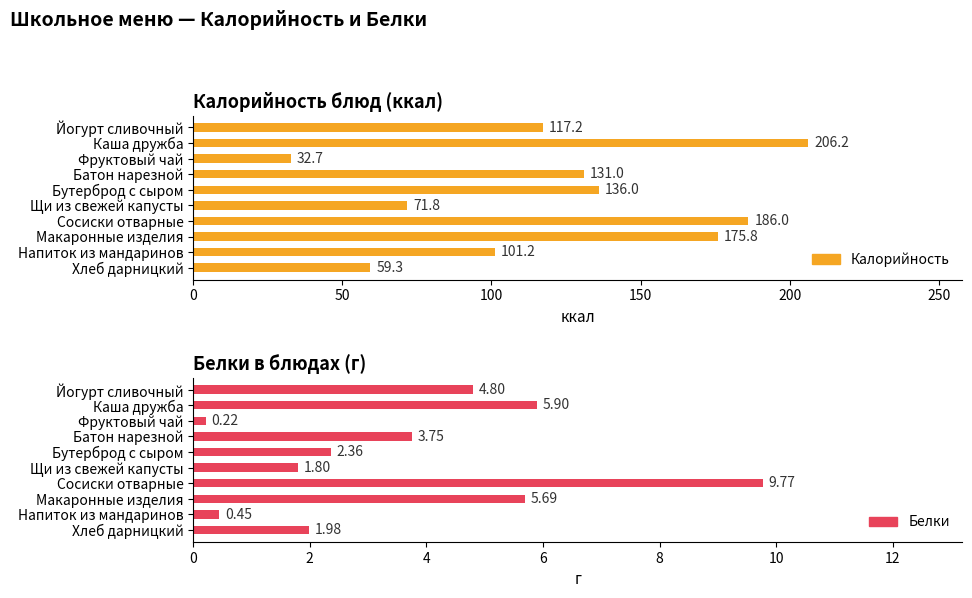

How many bars are there in each group?

2